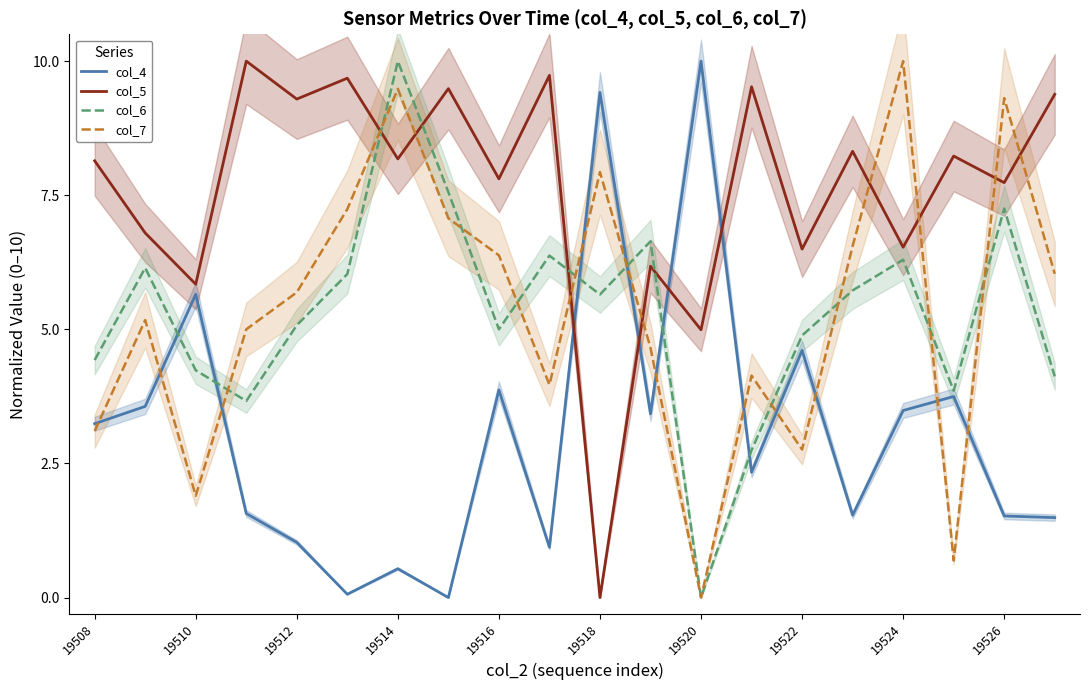

Is it true that col_6 equals 4.9 at 19522?

True